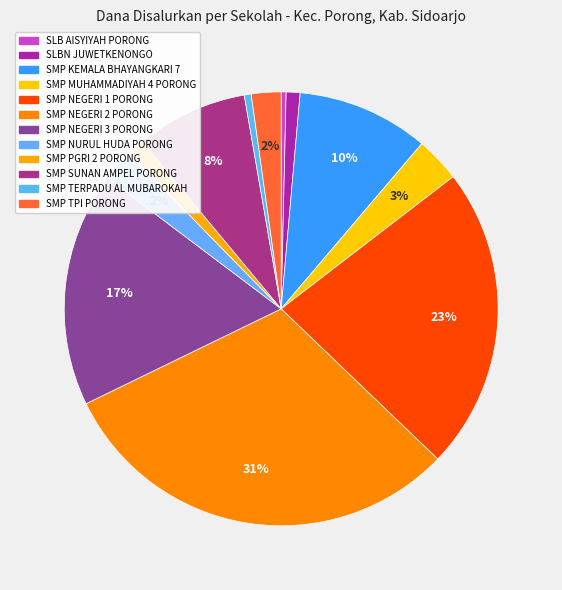

Which slice is the largest?

SMP NEGERI 2 PORONG